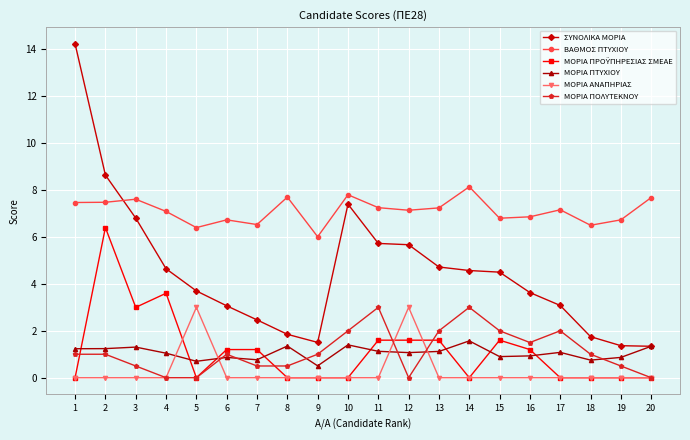

Which series changed the most between 9 and 20?

ΒΑΘΜΟΣ ΠΤΥΧΙΟΥ